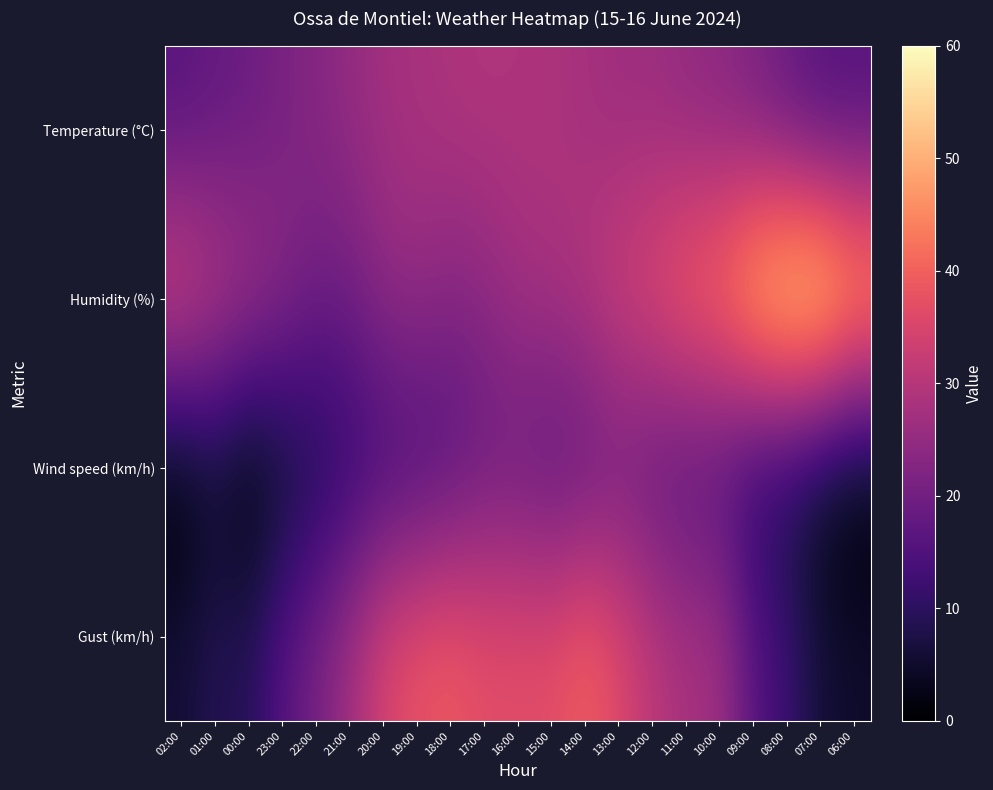

True or false: Humidity (%) has a value of 5.3 at 23:00.

False